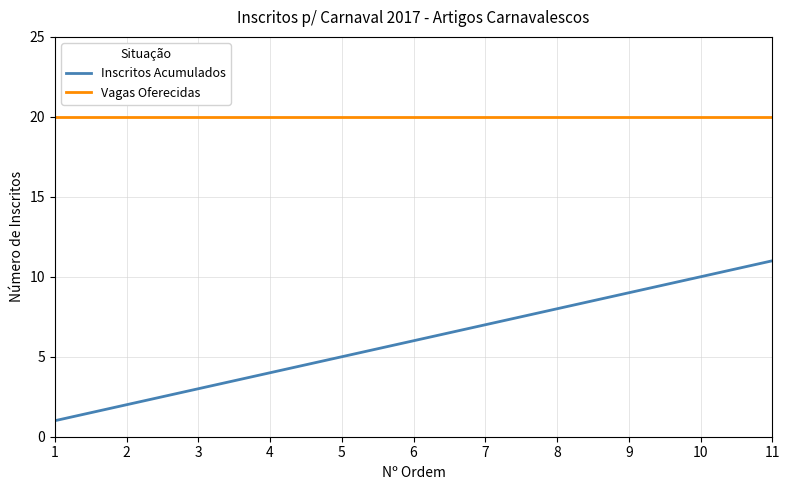

At which label does Inscritos Acumulados reach its peak?

11